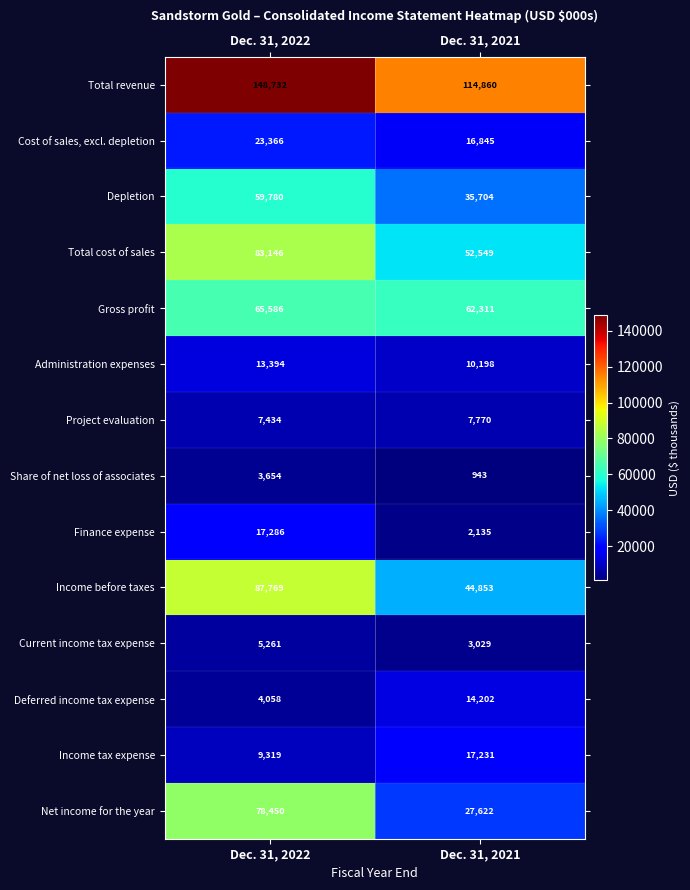

Which category has the highest value across all series?

Dec. 31, 2022